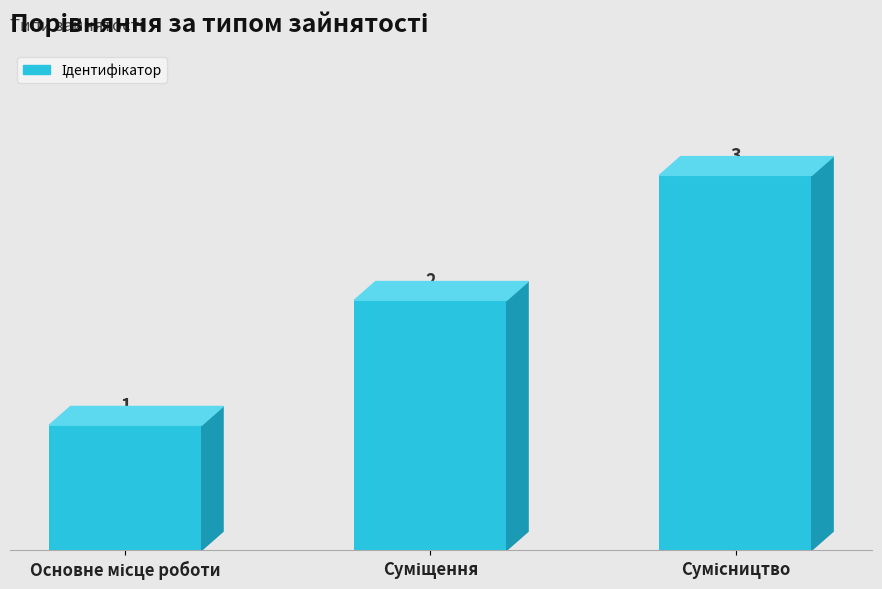

How many values are between 1 and 3?

3